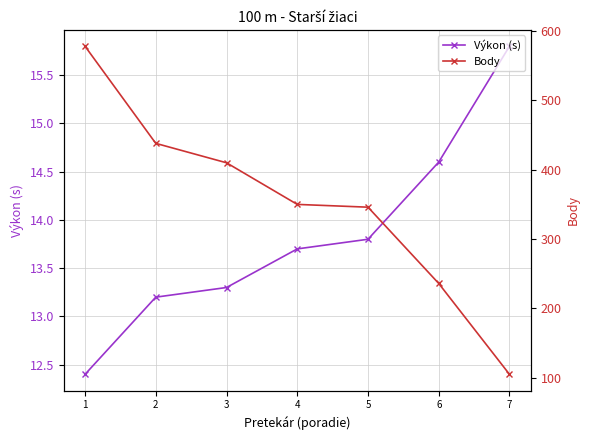

What is the lowest value of the Body series?

105.0